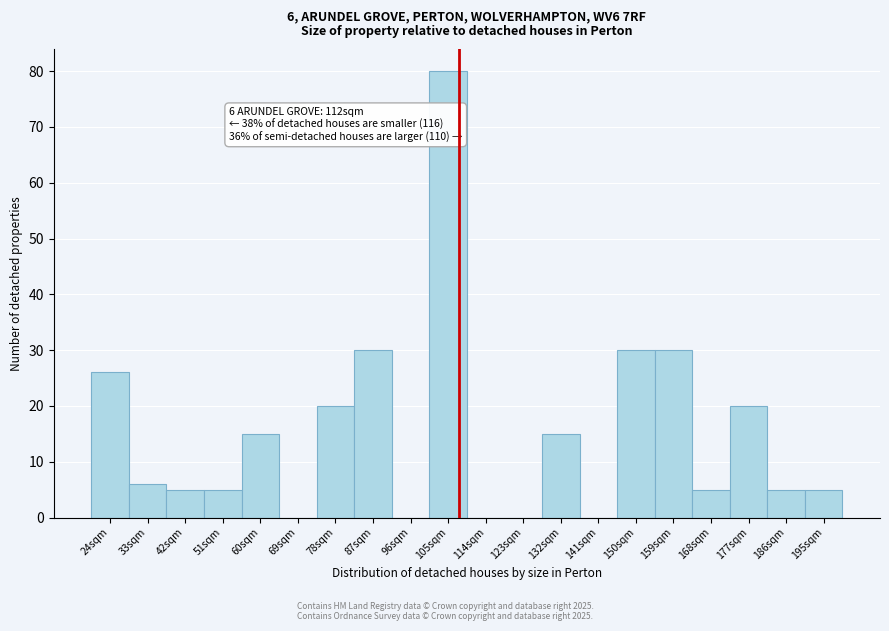

Reading left to right, transcribe all the data shown in this chart.

24sqm=26	33sqm=6	42sqm=5	51sqm=5	60sqm=15	69sqm=0	78sqm=20	87sqm=30	96sqm=0	105sqm=80	114sqm=0	123sqm=0	132sqm=15	141sqm=0	150sqm=30	159sqm=30	168sqm=5	177sqm=20	186sqm=5	195sqm=5